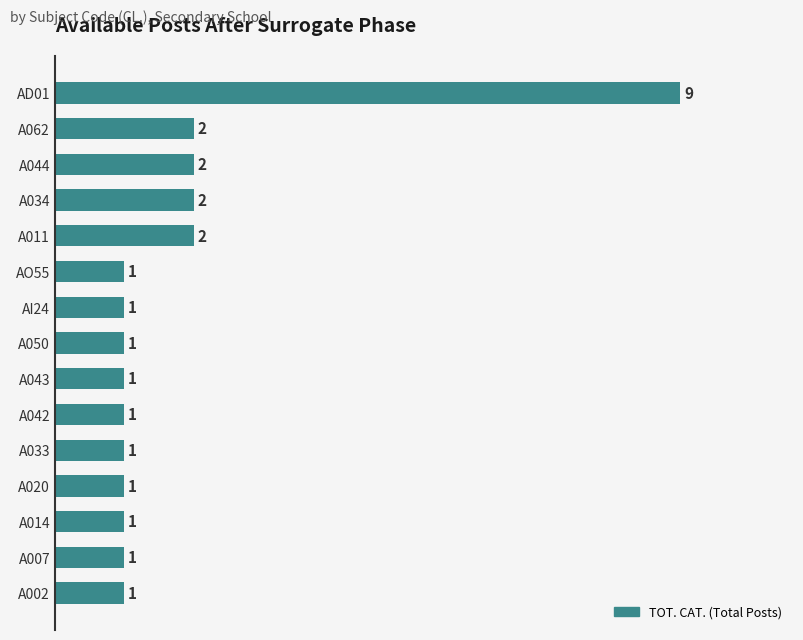

How many bars are there in total?

15